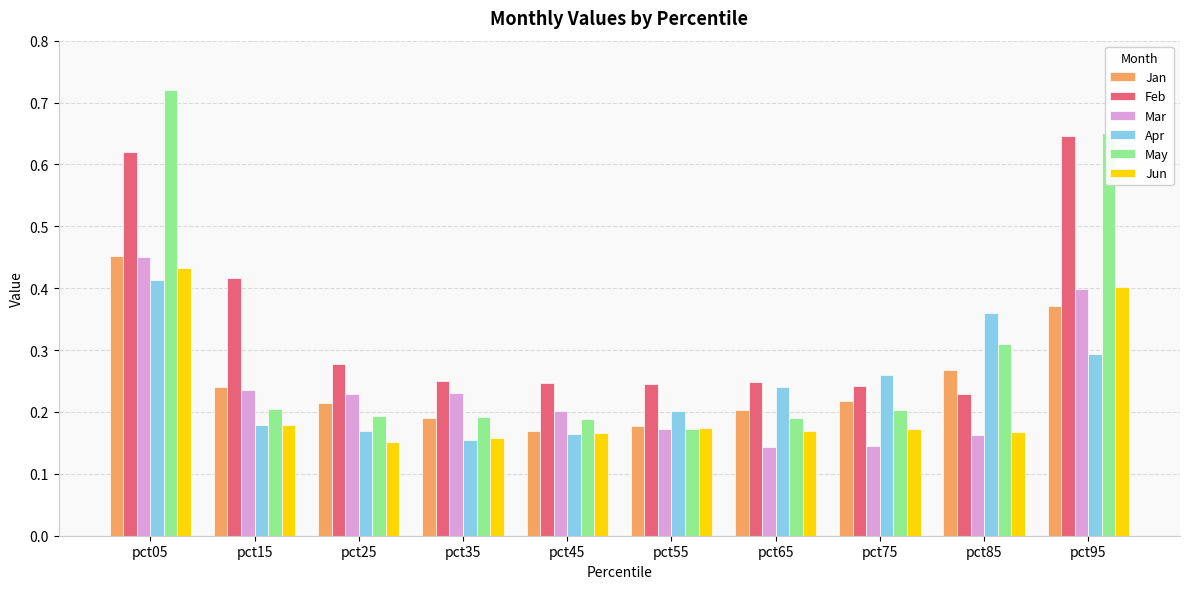

The Apr series shows 0.4 at pct05. True or false?

True